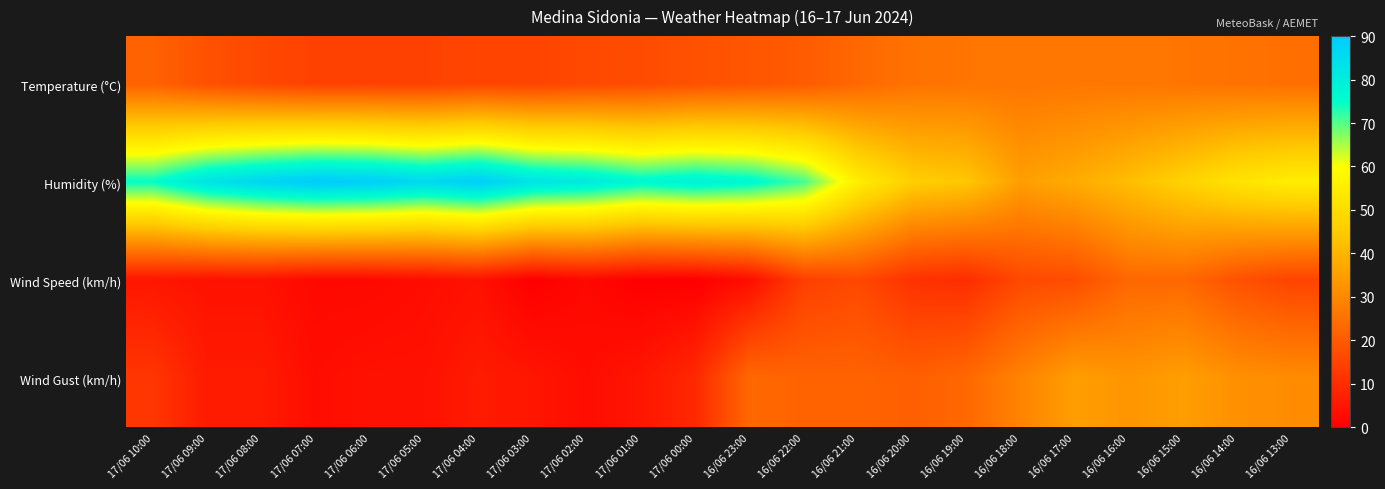

List the series in order of their peak value, lowest first.

Wind Speed (km/h), Temperature (°C), Wind Gust (km/h), Humidity (%)